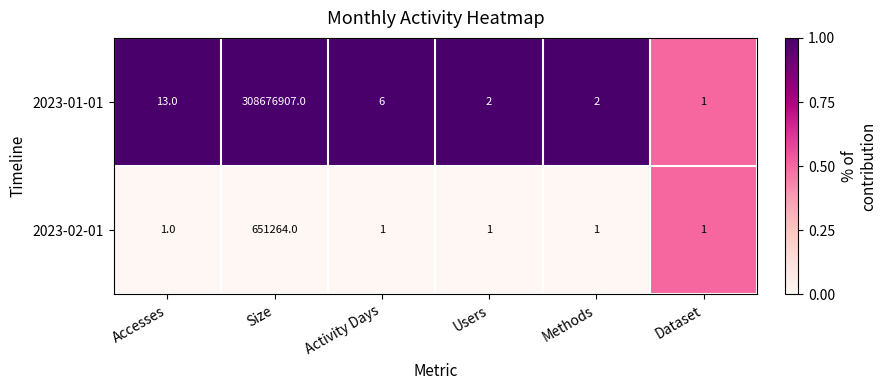

Rank the series at Methods from lowest to highest value.

2023-02-01, 2023-01-01